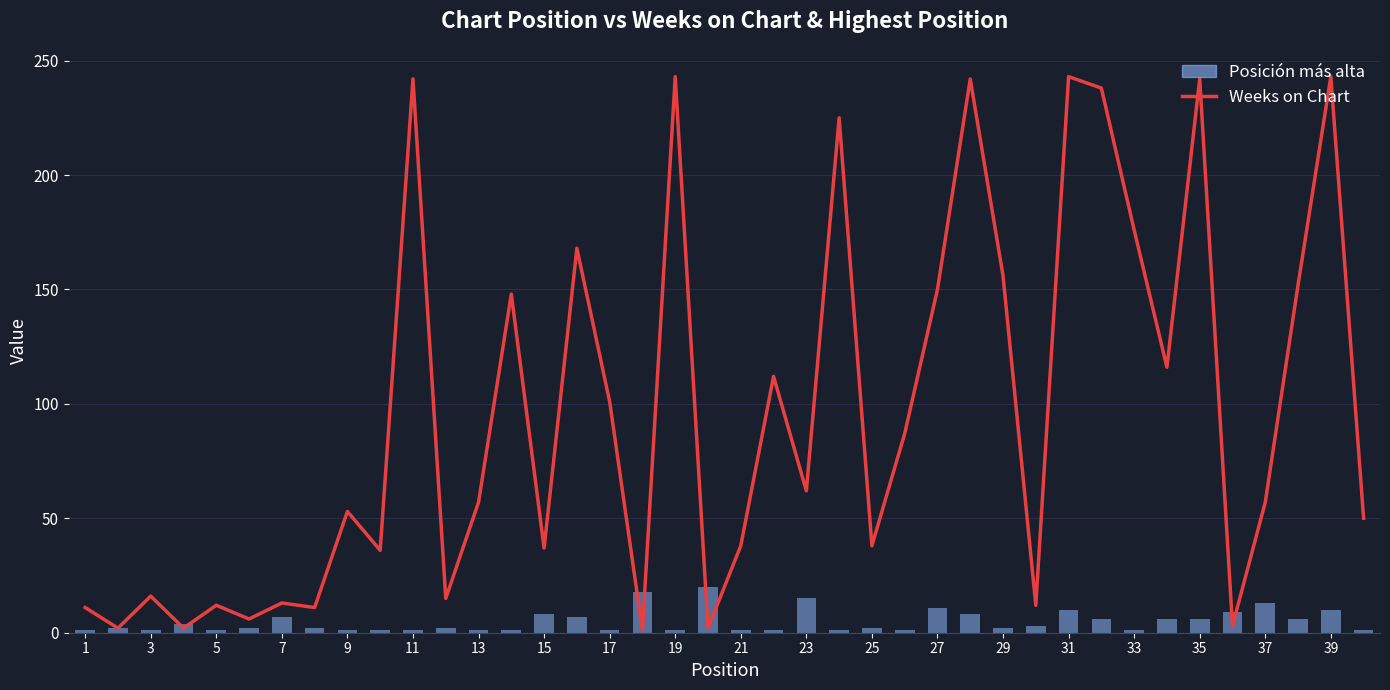

Which series has the widest spread of values?

Weeks on Chart